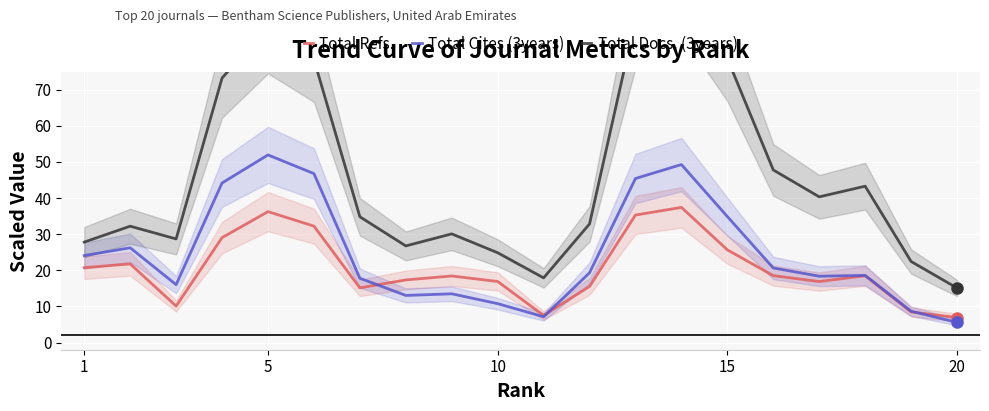

Which category has the highest value in the Total Cites (3years) series?

5